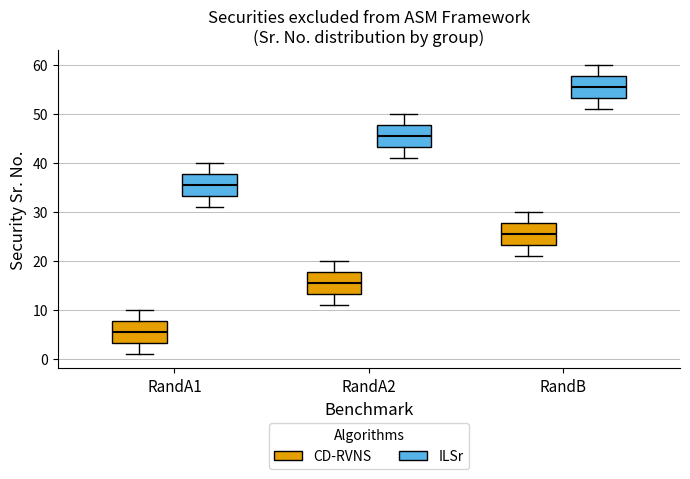

Reading left to right, read every box against the y-axis: the position of its median line, the range the box covers, and the ends of its whiskers. The values are not printed on the chart, so give them approximately, as read against the axis.

RandA1 (CD-RVNS): median 6, box 3 to 8, whiskers 1 to 10
RandA1 (ILSr): median 36, box 33 to 38, whiskers 31 to 40
RandA2 (CD-RVNS): median 16, box 13 to 18, whiskers 11 to 20
RandA2 (ILSr): median 46, box 43 to 48, whiskers 41 to 50
RandB (CD-RVNS): median 26, box 23 to 28, whiskers 21 to 30
RandB (ILSr): median 56, box 53 to 58, whiskers 51 to 60